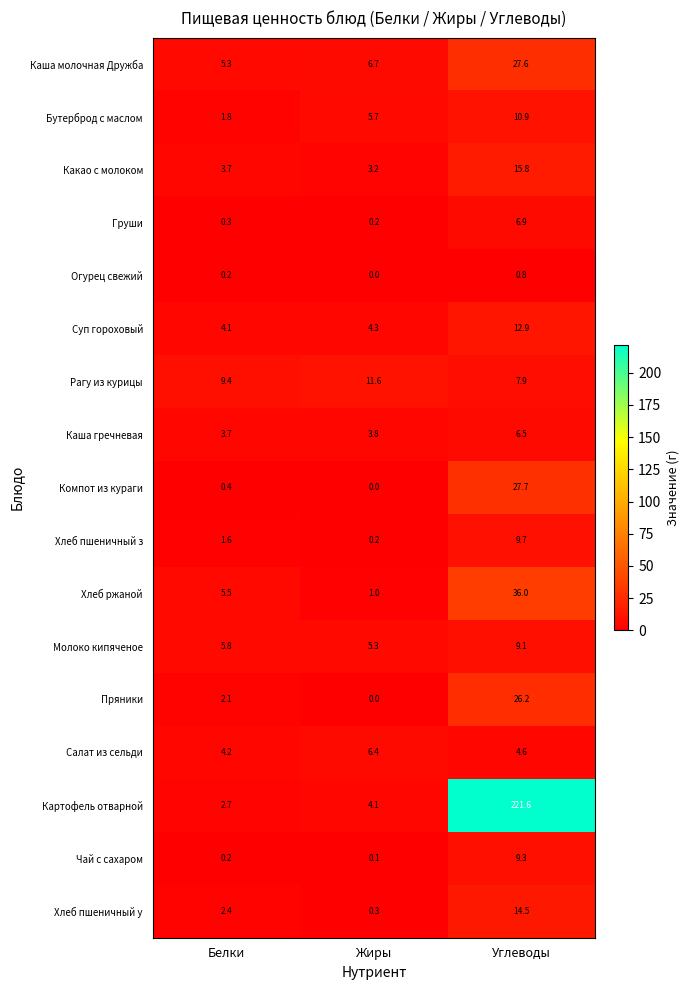

List the series in order of their peak value, highest first.

Картофель отварной, Хлеб ржаной, Компот из кураги, Каша молочная Дружба, Пряники, Какао с молоком, Хлеб пшеничный у, Суп гороховый, Рагу из курицы, Бутерброд с маслом, Хлеб пшеничный з, Чай с сахаром, Молоко кипяченое, Груши, Каша гречневая, Салат из сельди, Огурец свежий